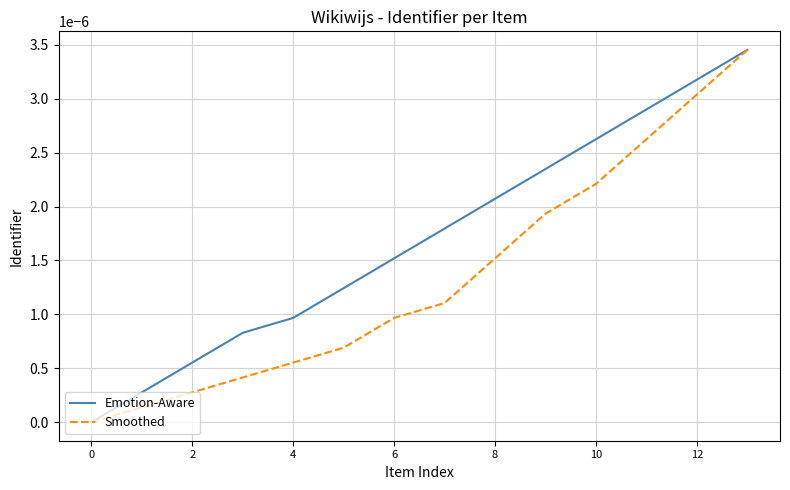

Rank the series by their average value, from lowest to highest.

Smoothed, Emotion-Aware